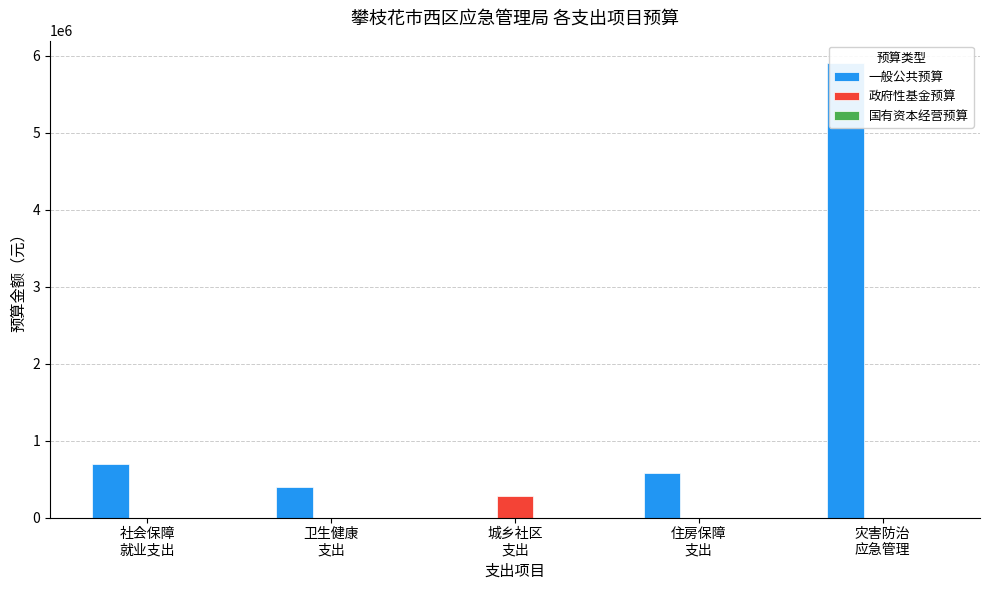

The value of 国有资本经营预算 at 住房保障
支出 is 0.0. True or false?

True